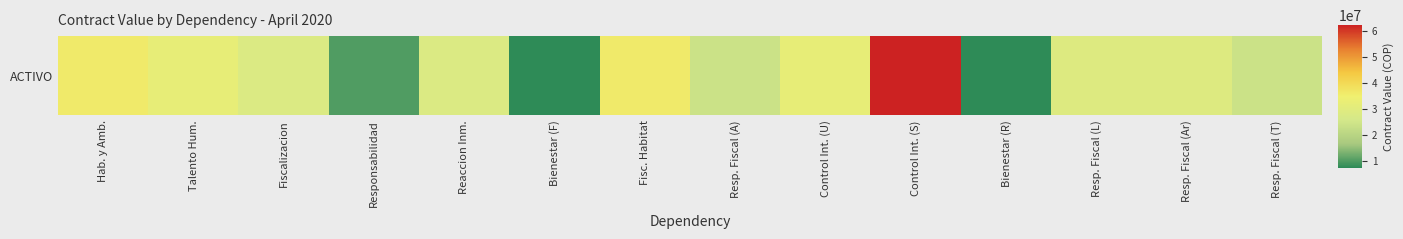

Read the value at Fiscalizacion, to the nearest 50.

28000000